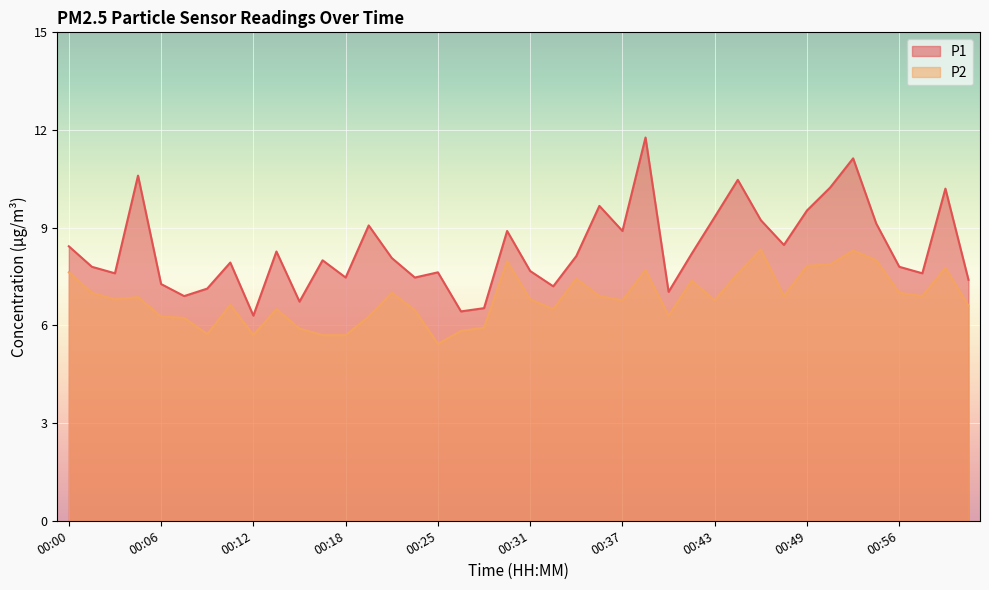

Which series has the largest range (max minus min)?

P1